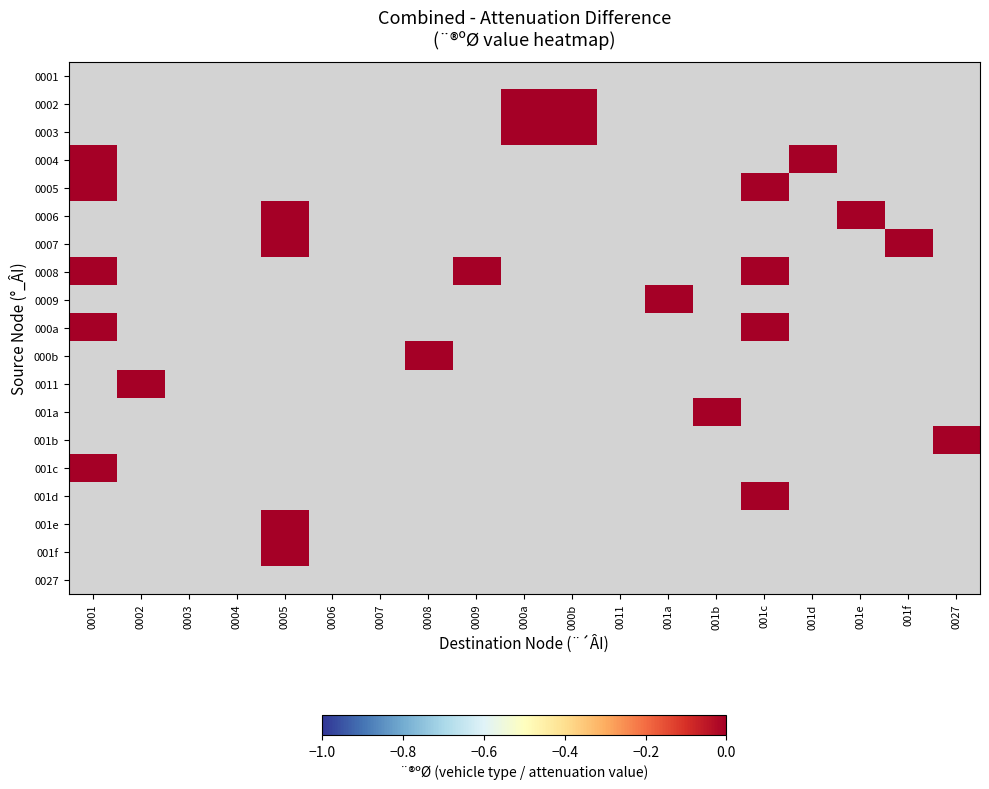

Is the value of 001d at 0011 greater than the value of 0009 at 0009?

No